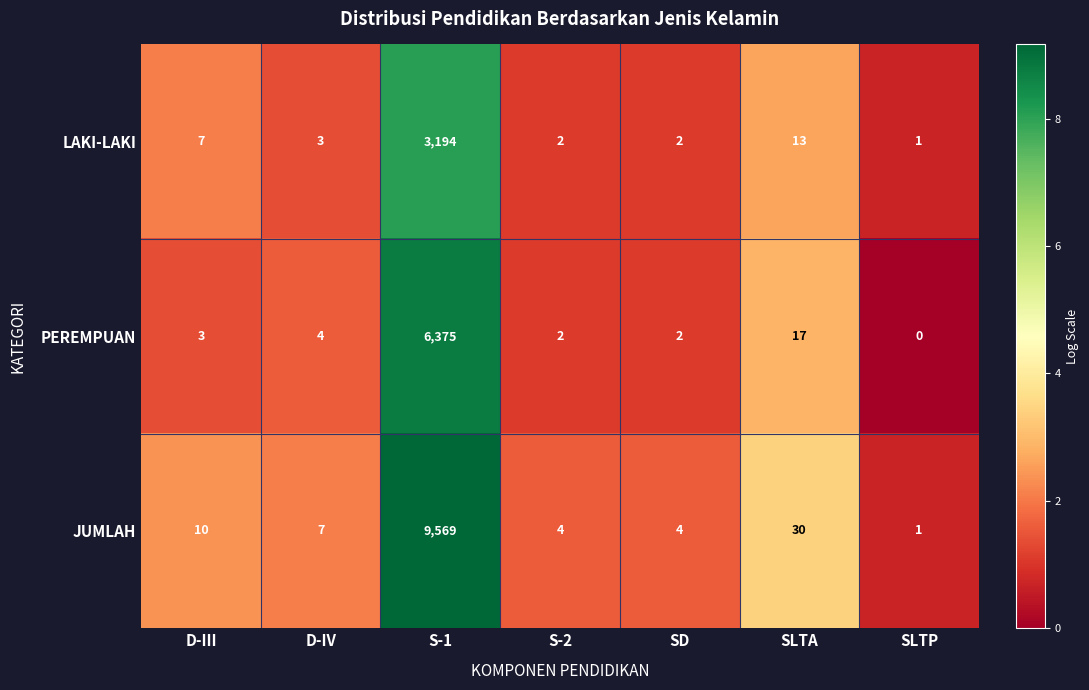

What is the highest value of the LAKI-LAKI series?

3194